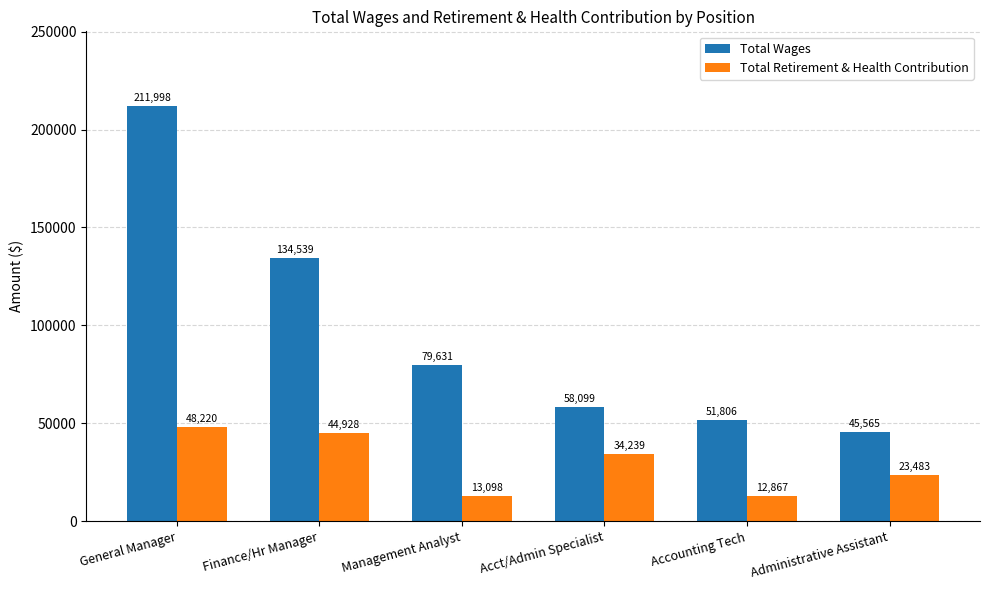

What is the label of the 3rd bar from the right?

Acct/Admin Specialist